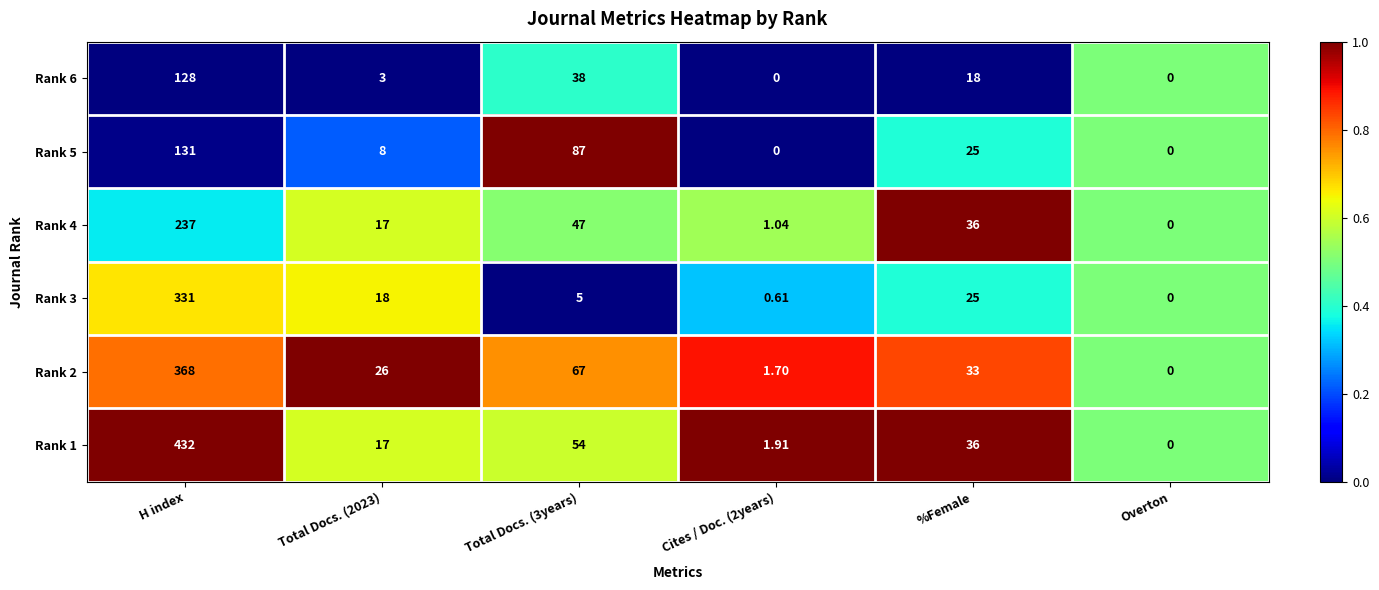

Is the value of Rank 6 at Overton greater than the value of Rank 2 at H index?

No